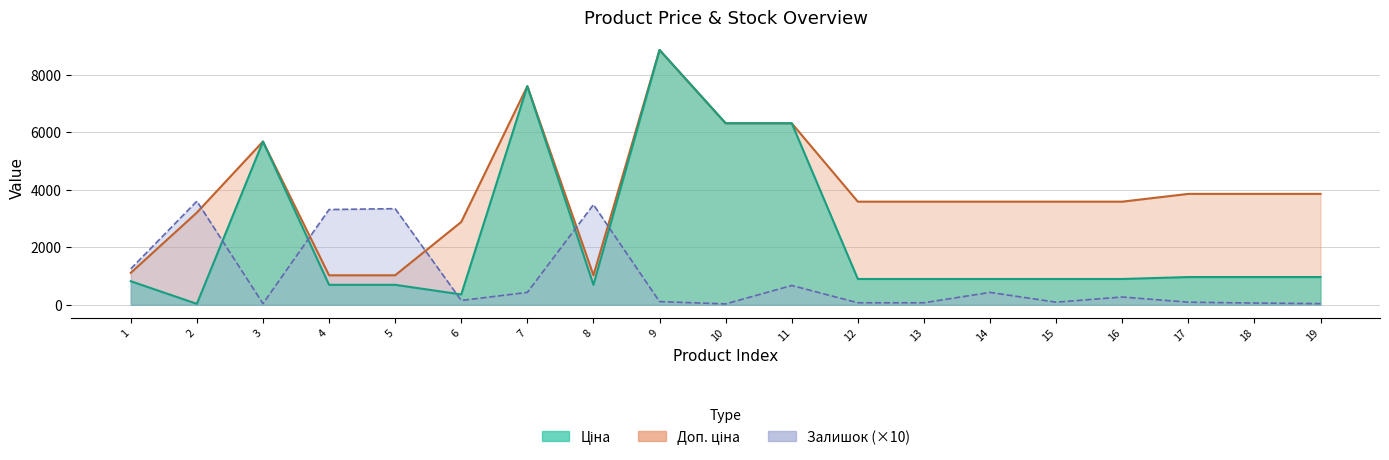

What value does the Залишок series have at 7?

430.0